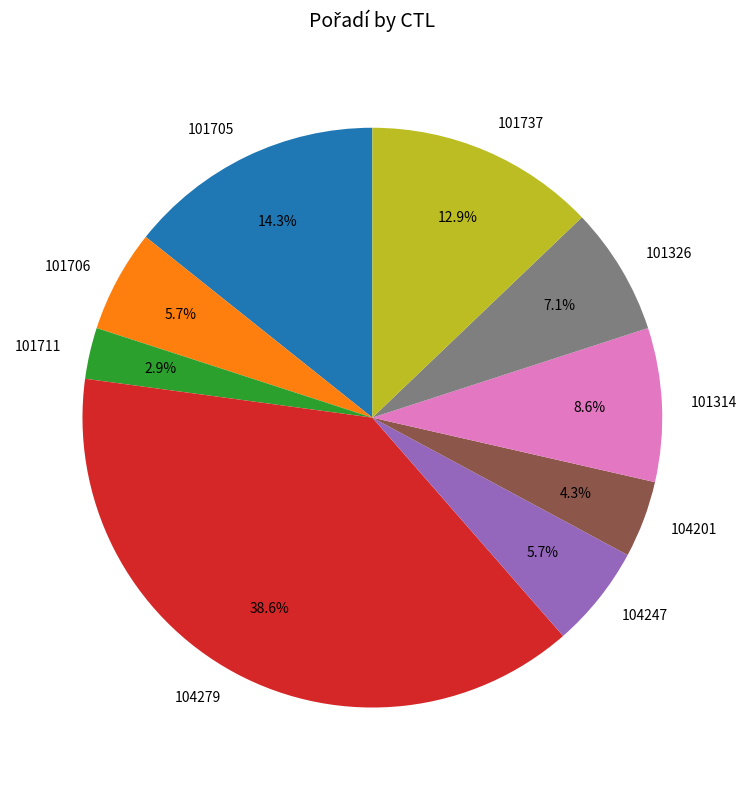

Count the number of slices in the pie.

9